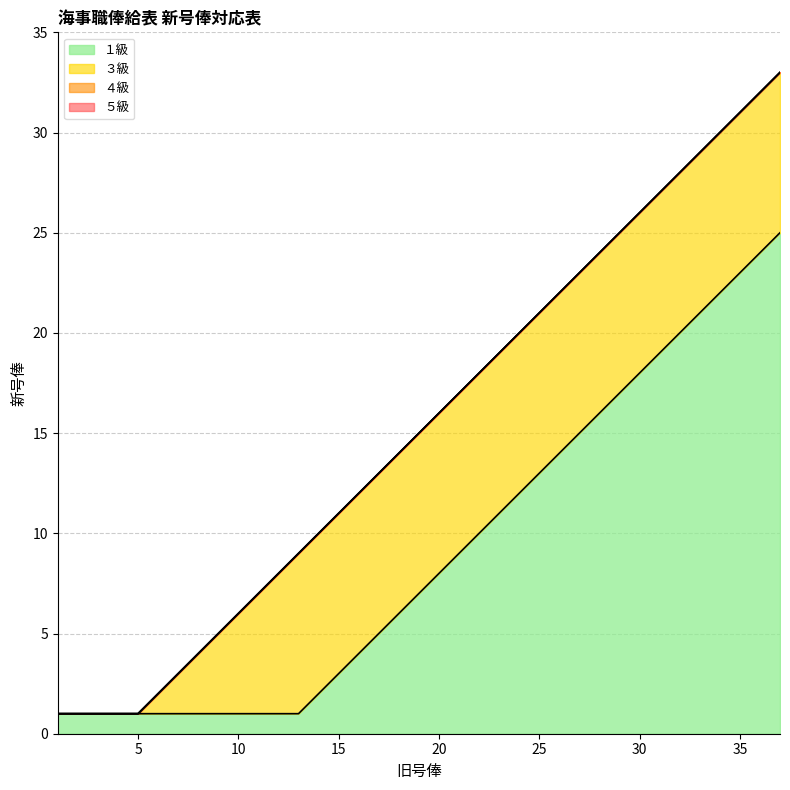

Where is ３級 nearest to the value 17?

21